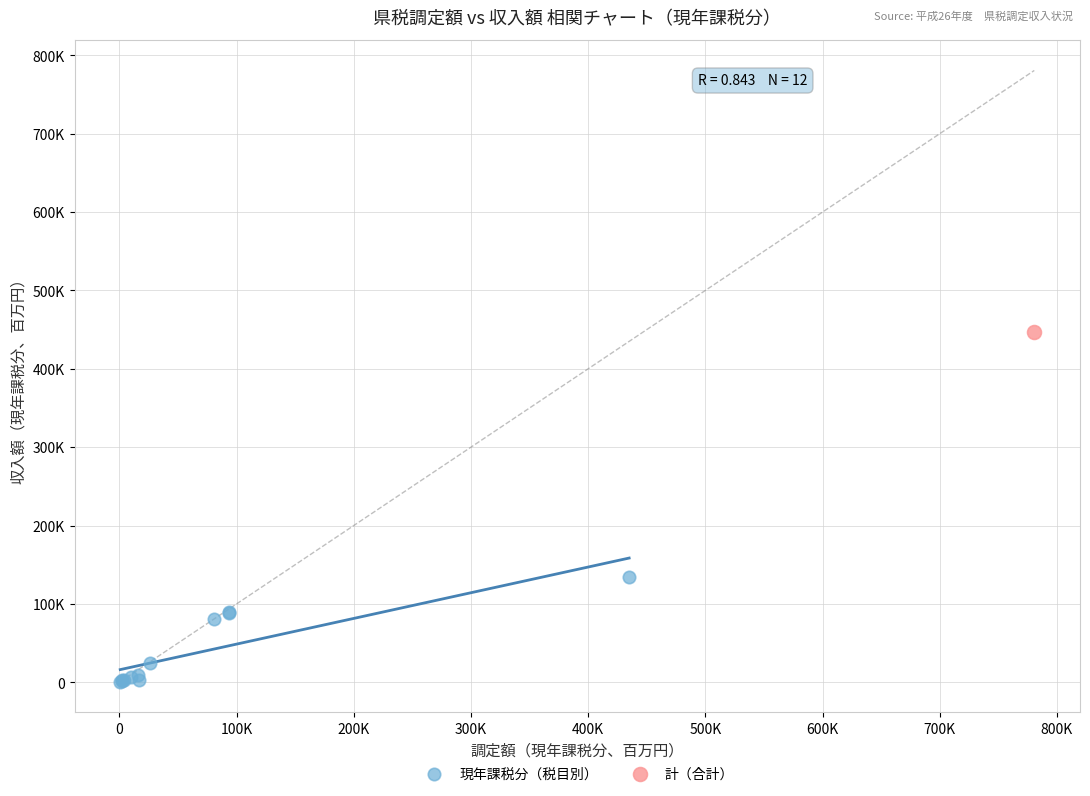

What are all the series names shown in the legend?

現年課税分（税目別）, 計（合計）